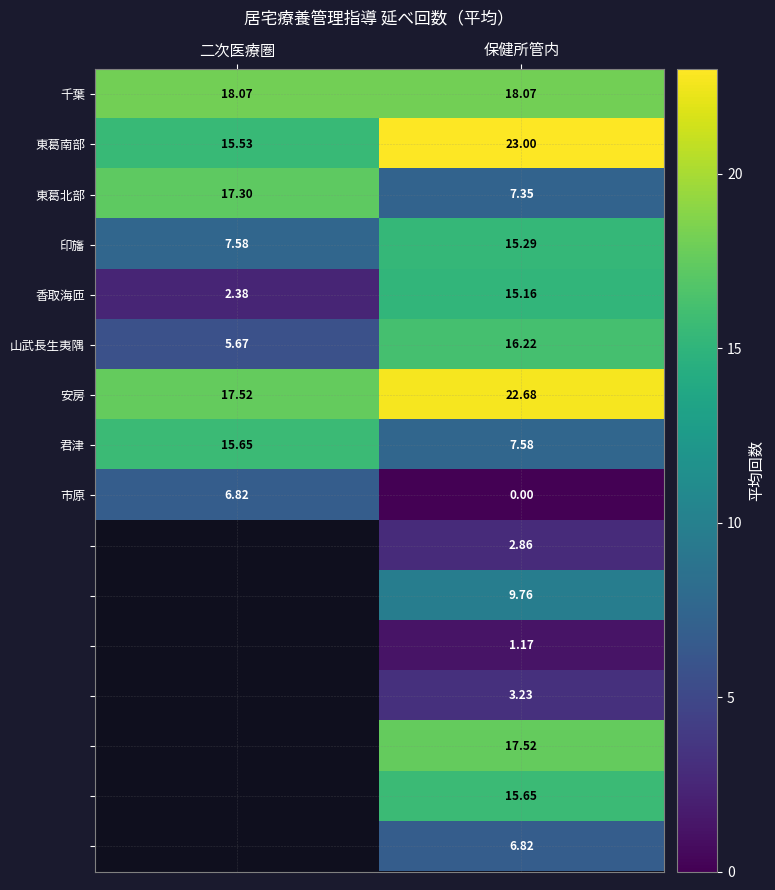

List the labels in order of 市原 value, largest first.

二次医療圏, 保健所管内